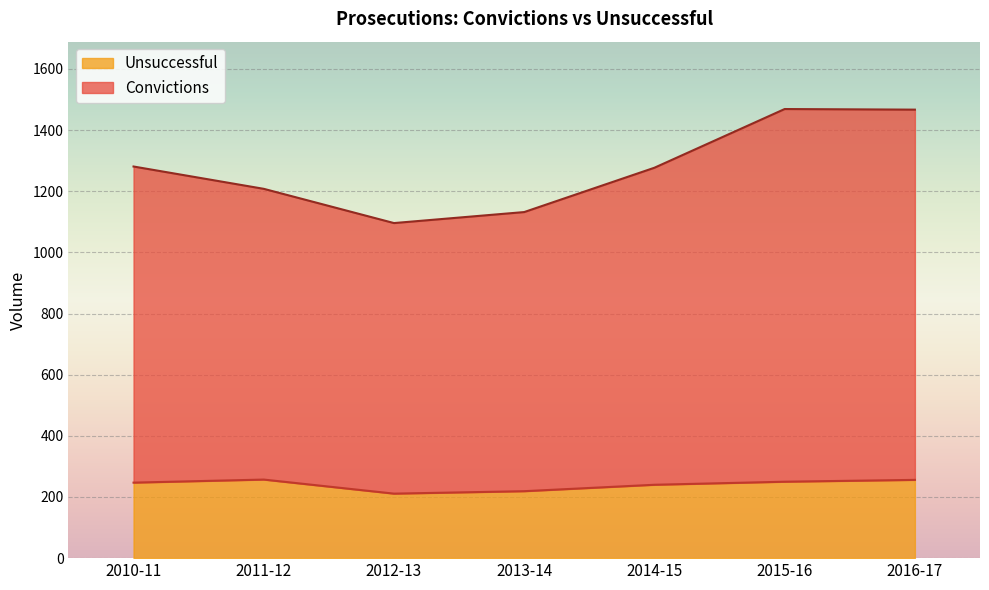

Which series has the largest total across all categories?

Convictions